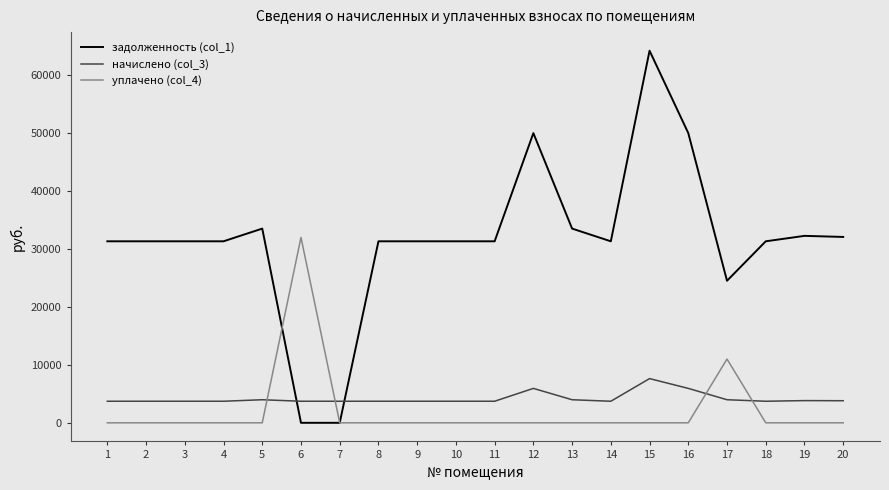

What is the spread (max minus min) of values at 5?

33499.6